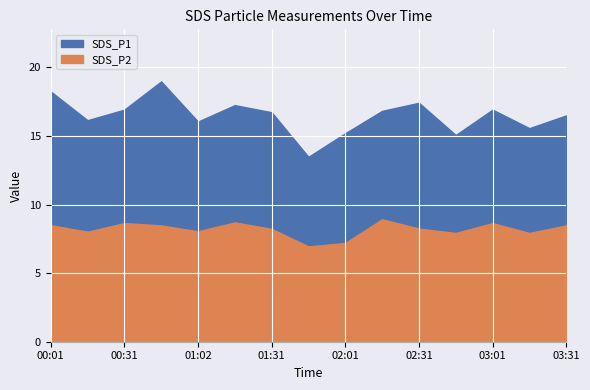

True or false: SDS_P1 and SDS_P2 intersect in this chart.

False